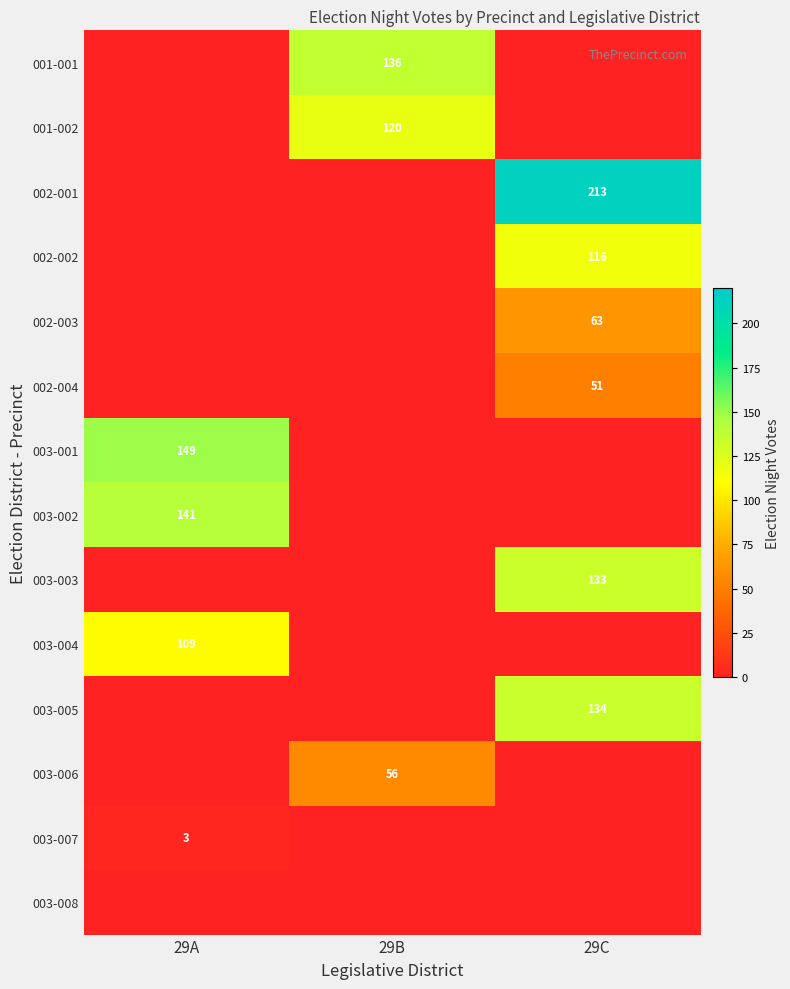

The 001-002 series shows 165 at 29B. True or false?

False